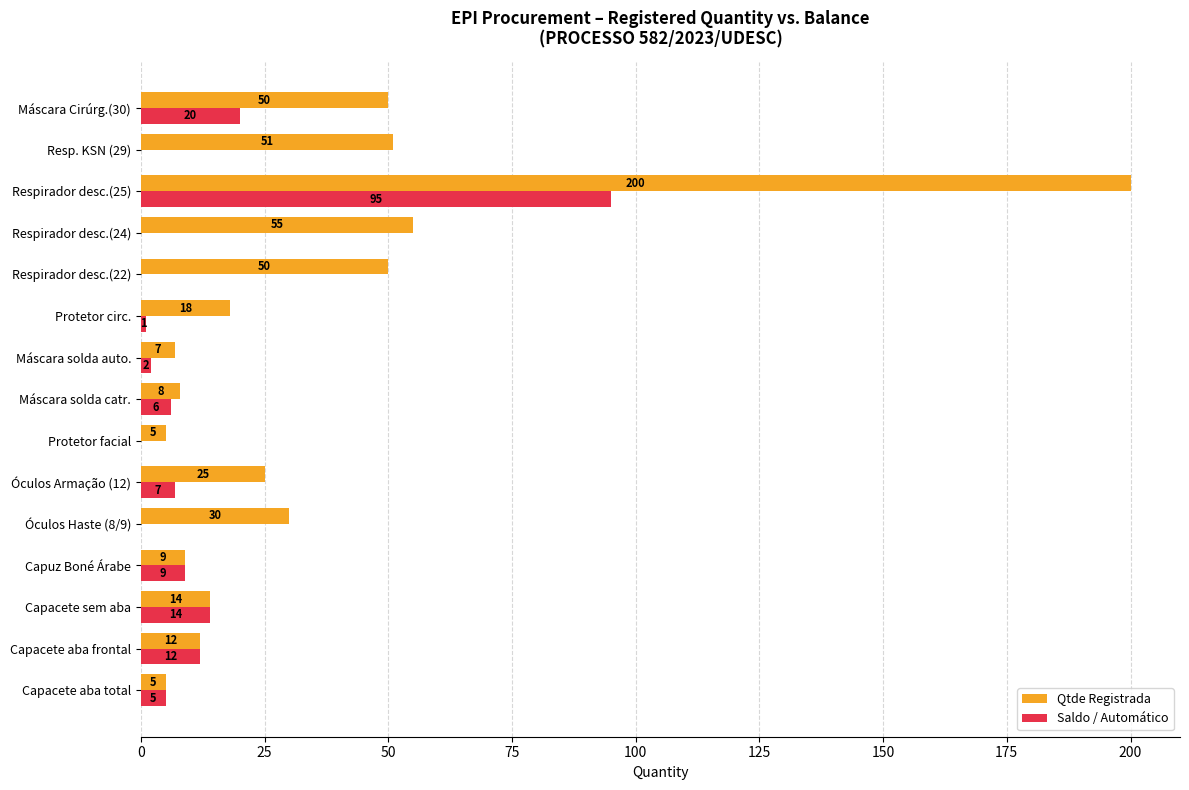

What is the average value of the Saldo / Automático series?

11